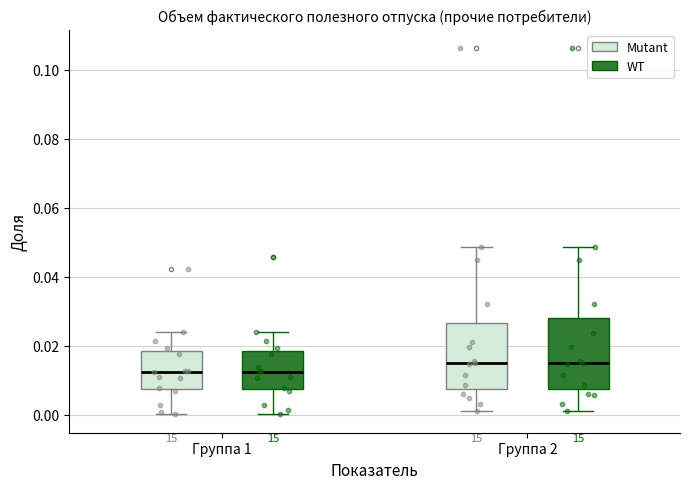

Reading left to right, read every box against the y-axis: the position of its median line, the range the box covers, and the ends of its whiskers. The values are not printed on the chart, so give them approximately, as read against the axis.

Группа 1 (Mutant): median 0.012, box 0.008 to 0.018, whiskers 0.000 to 0.024
Группа 1 (WT): median 0.012, box 0.008 to 0.018, whiskers 0.000 to 0.024
Группа 2 (Mutant): median 0.014, box 0.008 to 0.026, whiskers 0.002 to 0.048
Группа 2 (WT): median 0.014, box 0.008 to 0.028, whiskers 0.002 to 0.048